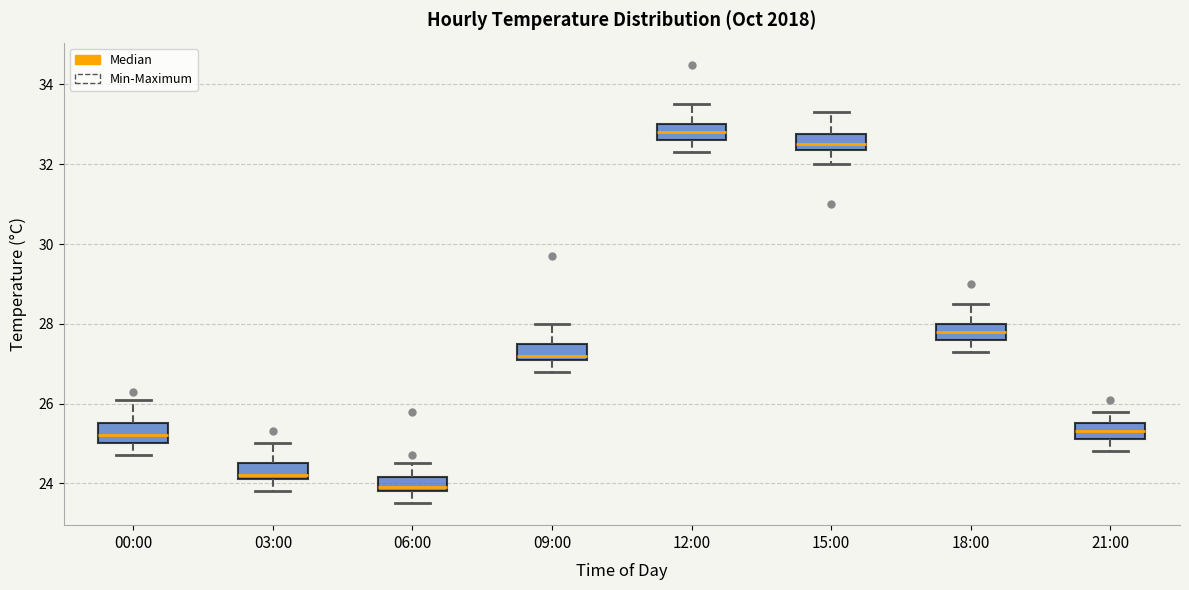

Which box's median line is the highest?

12:00